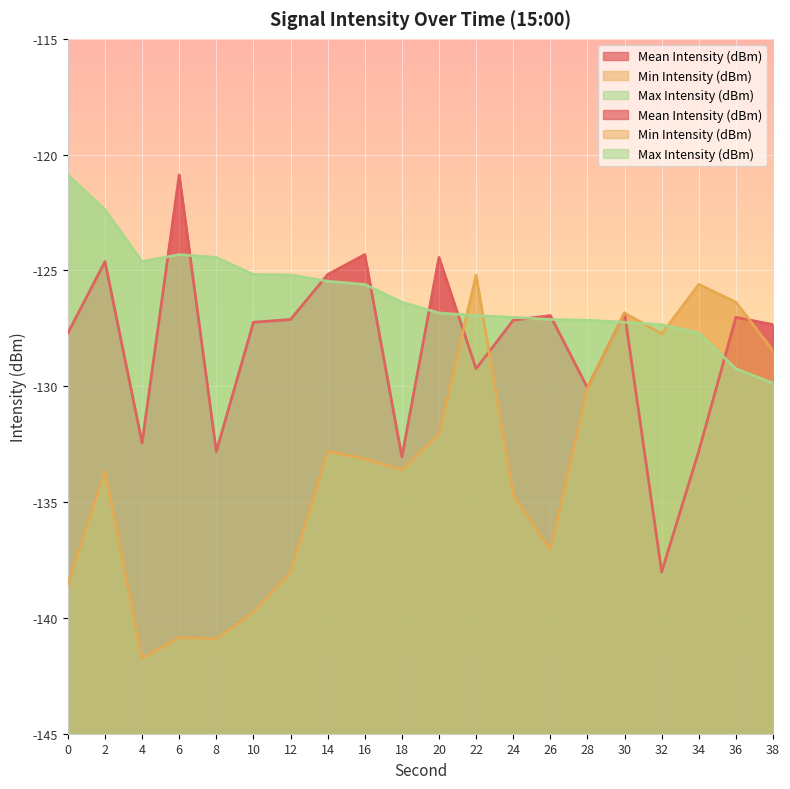

What is the total value across all series at 2?

-380.7